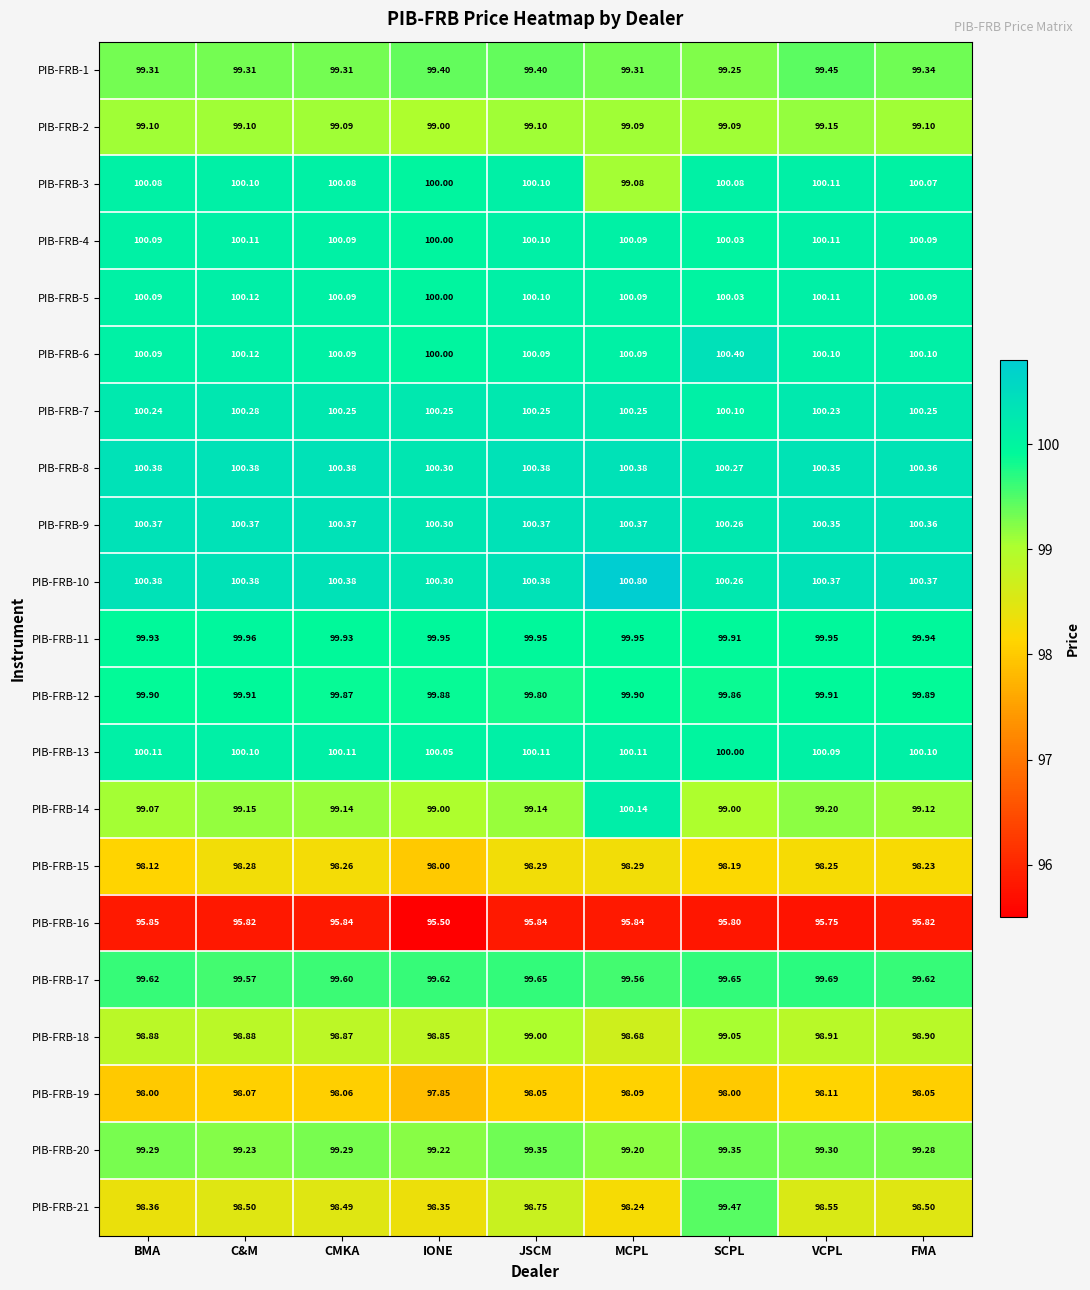

At which category does the chart reach its peak across all series?

MCPL